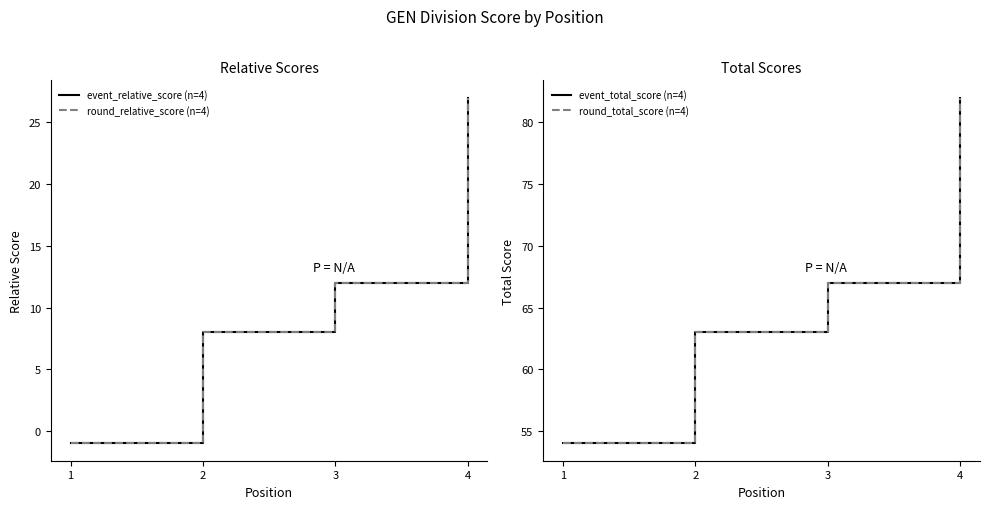

True or false: round_relative_score (n=4) has more than 0 interior local peaks.

False